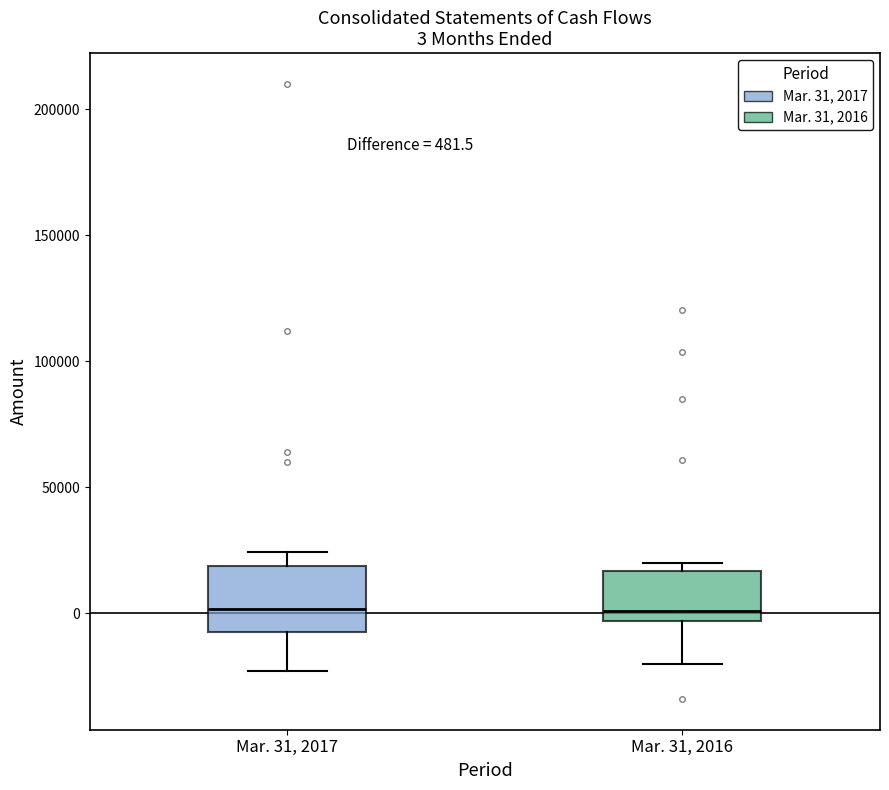

Which box is the tallest, from its lower edge to its upper edge?

Mar. 31, 2017